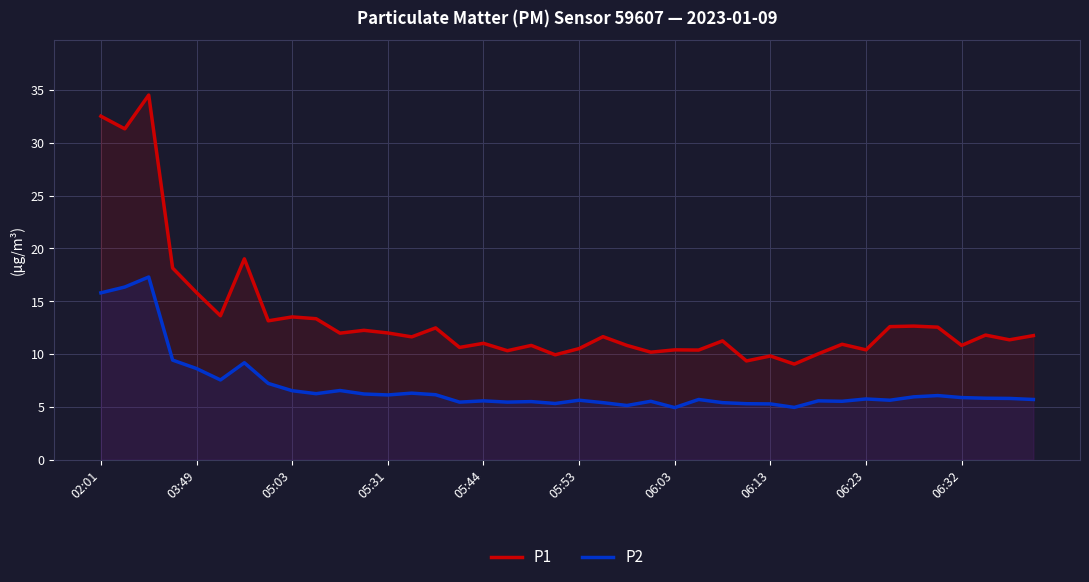

How many distinct data groups are displayed?

2